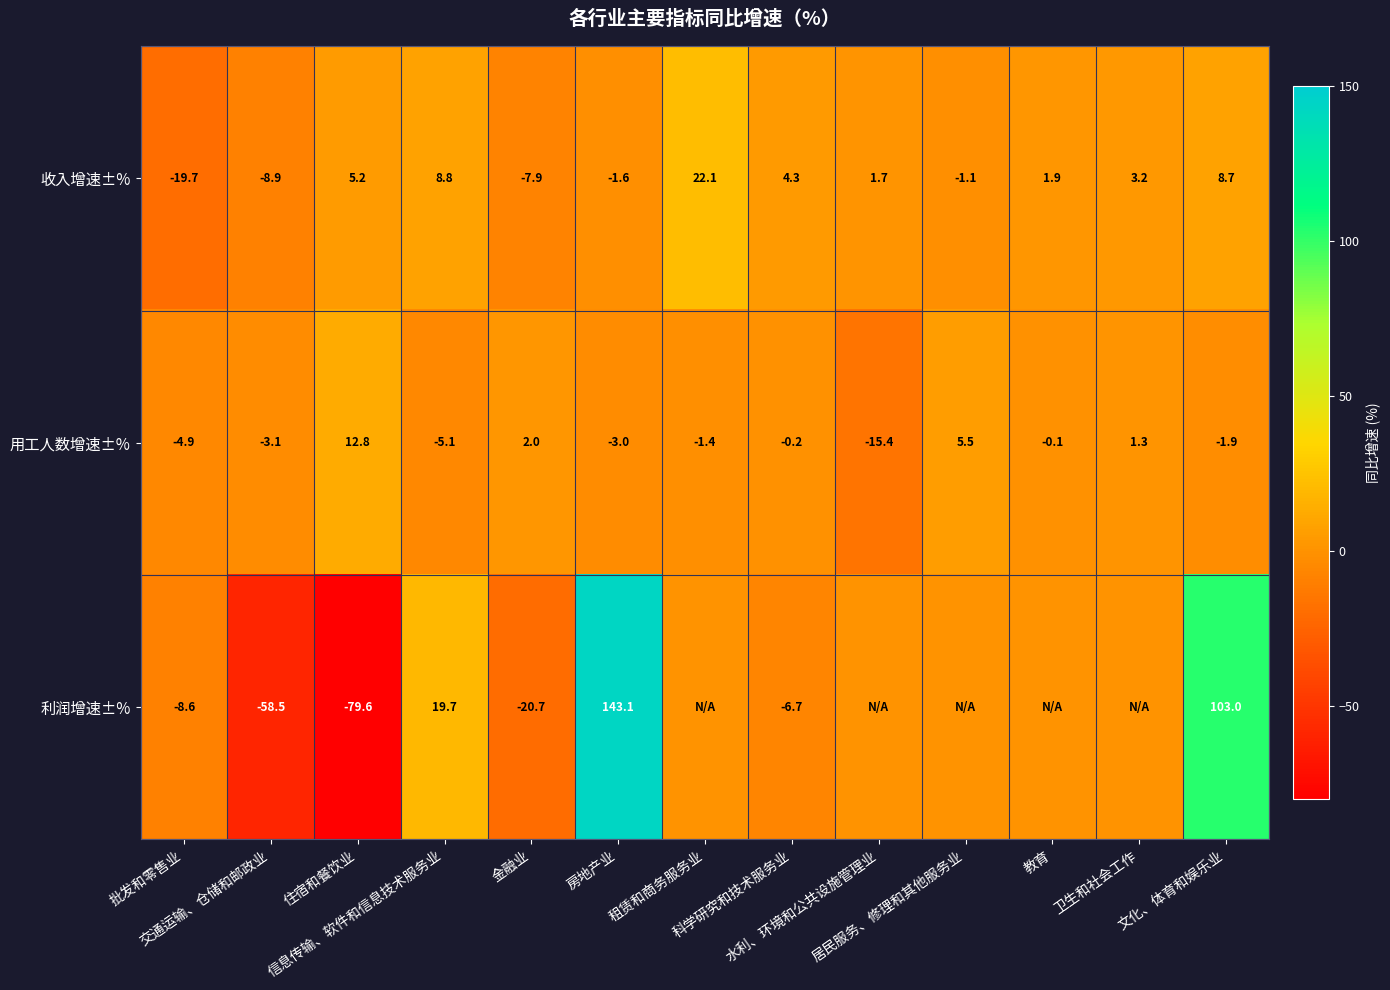

What is the spread (max minus min) of values at 批发和零售业?

14.8